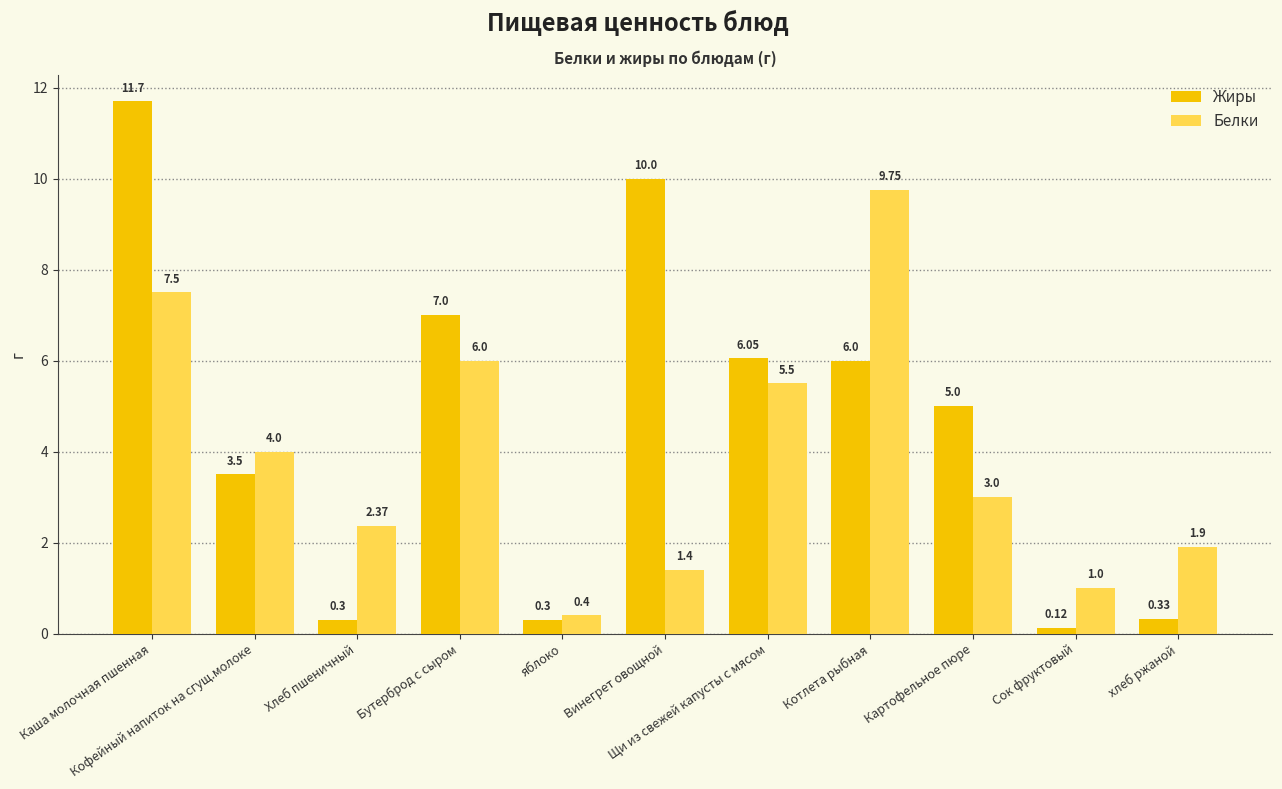

The value of Жиры at Бутерброд с сыром is 7.0. True or false?

True